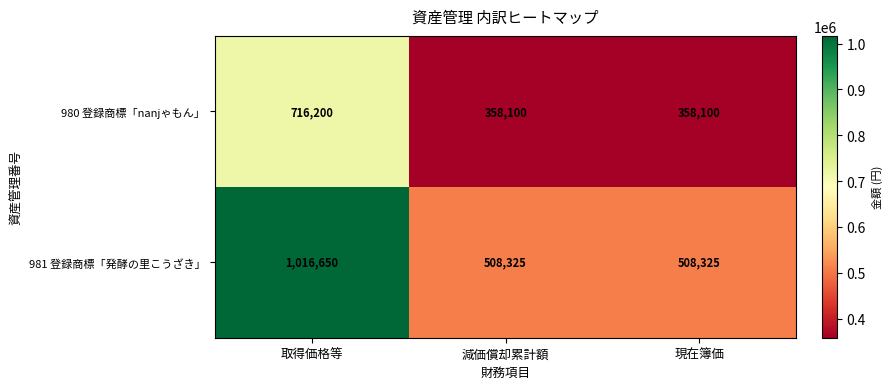

The 980 登録商標「nanjゃもん」 series shows 358100 at 現在簿価. True or false?

True